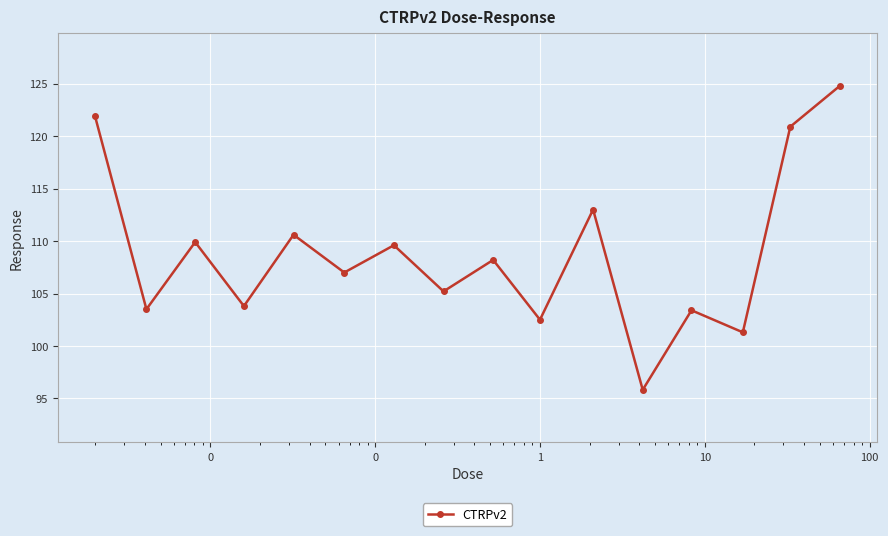

How many values exceed 108?

8